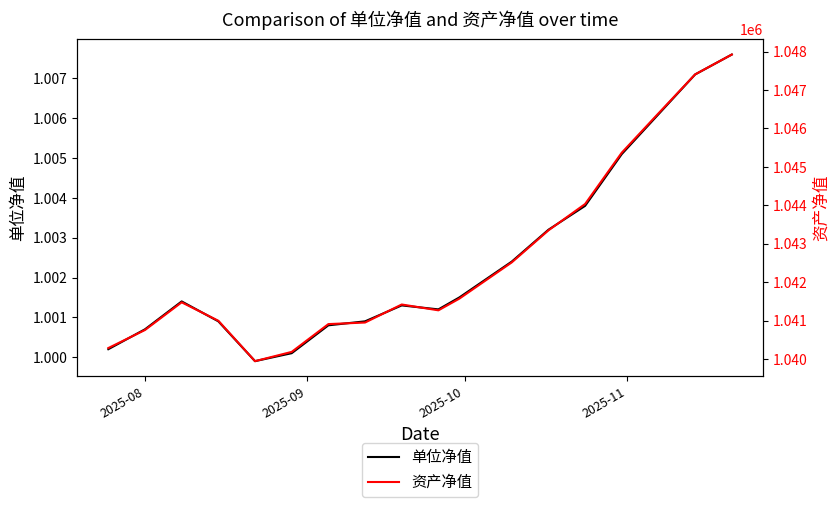

Rank the series by their maximum value, from highest to lowest.

资产净值, 单位净值